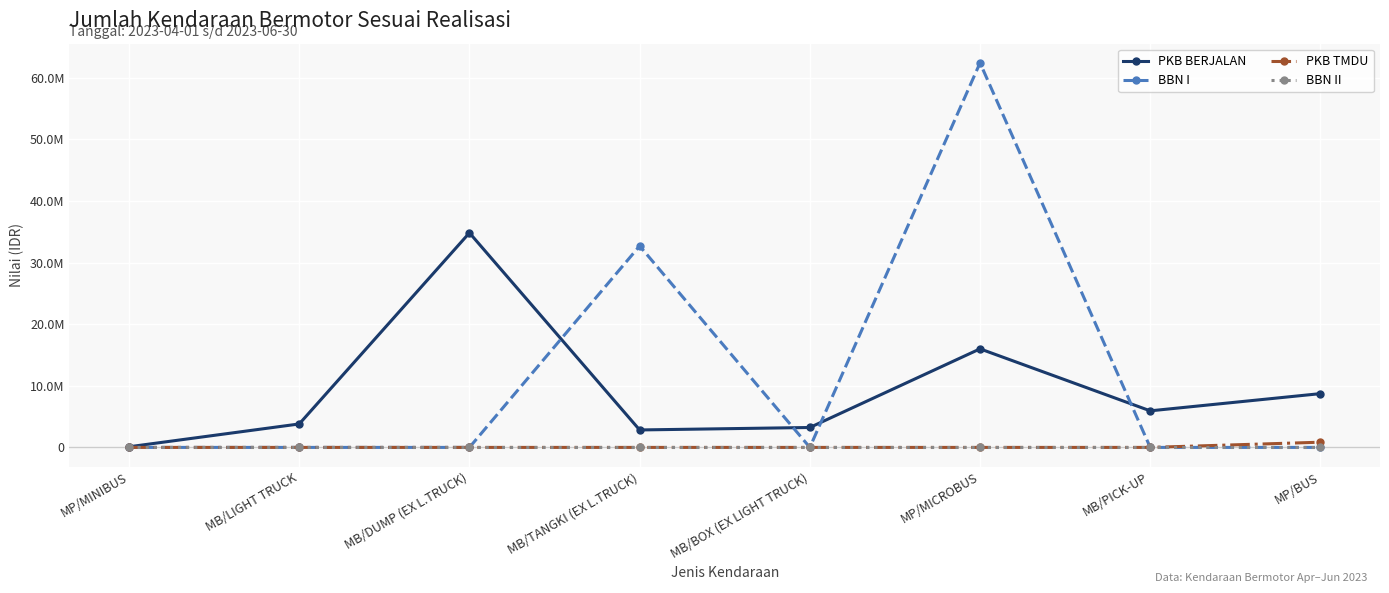

What is the sum of all PKB TMDU values?

844800